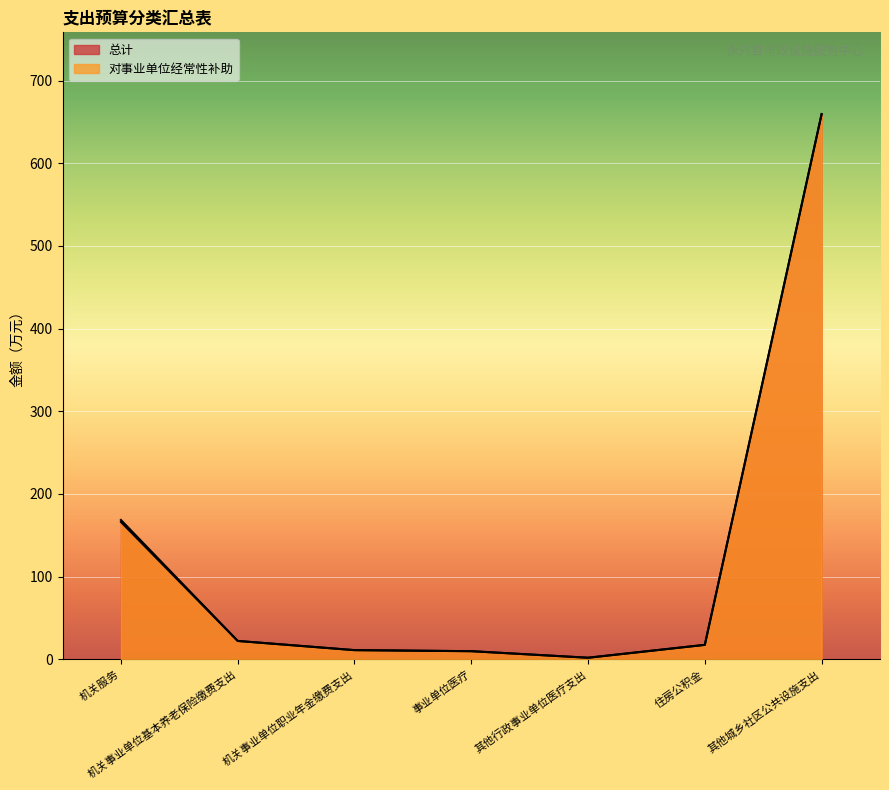

Is it true that 总计 equals 221.7 at 机关服务?

False